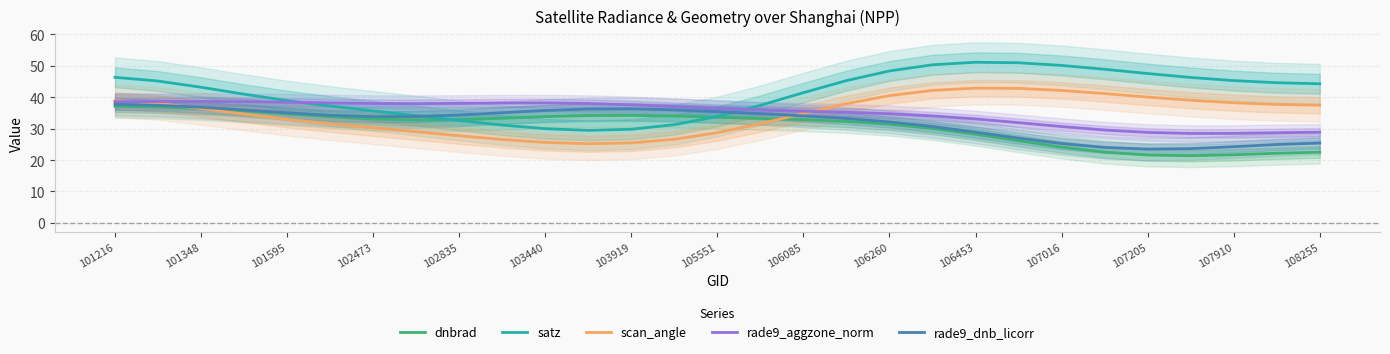

True or false: satz and scan_angle cross at least once.

False